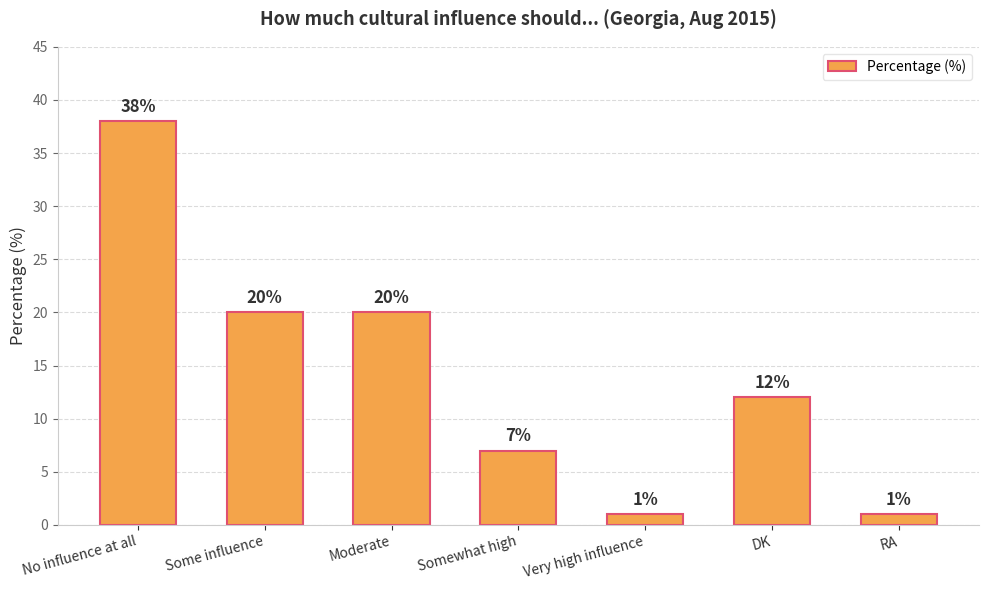

Approximately how many times larger is the value at RA compared to Some influence?

0.1